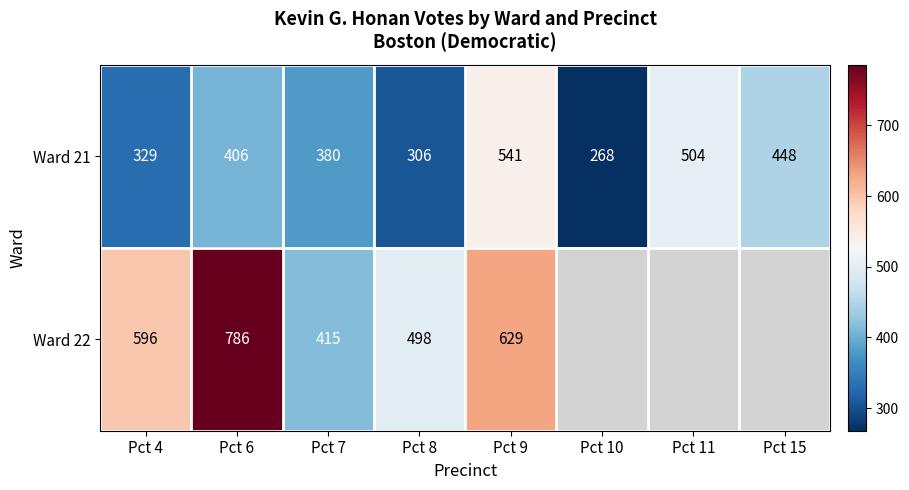

What is the difference between the second highest and second lowest values in the Ward 21 series?

198